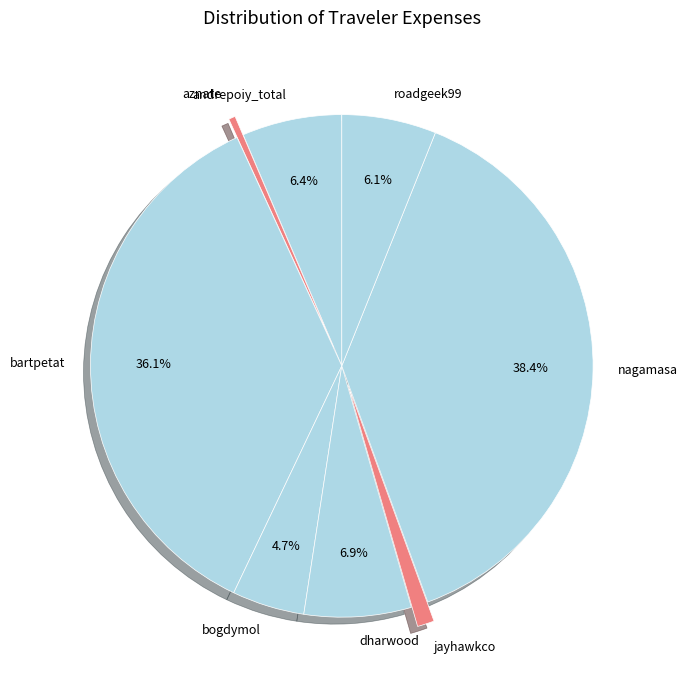

To the nearest percent, what portion does jayhawkco represent?

1%